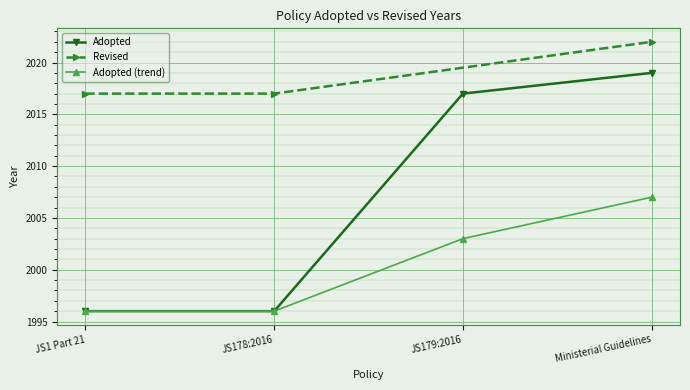

List the labels in order of value, largest first.

Ministerial Guidelines, JS179:2016, JS1 Part 21, JS178:2016